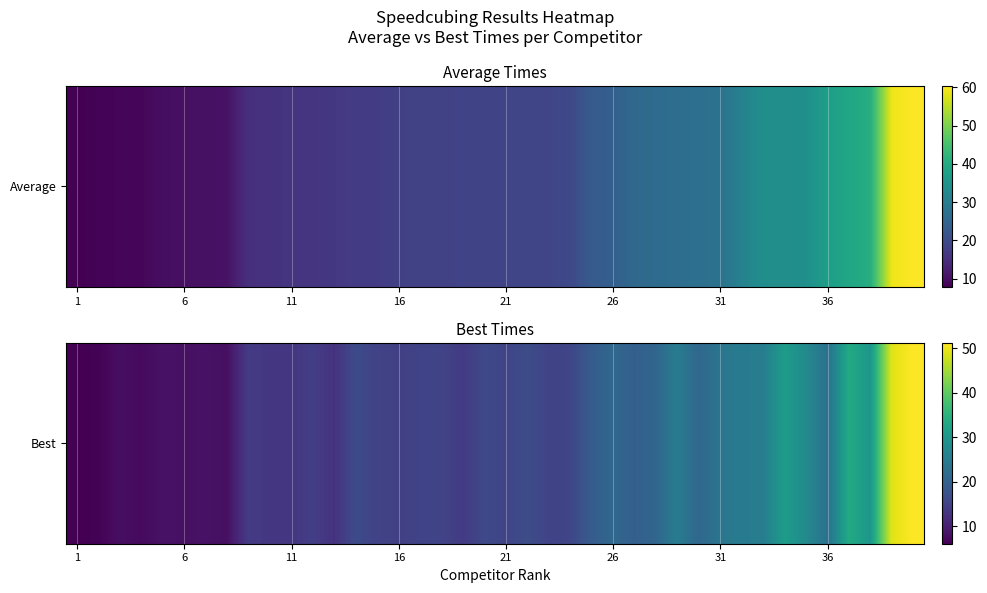

How many data points are above 15?

25